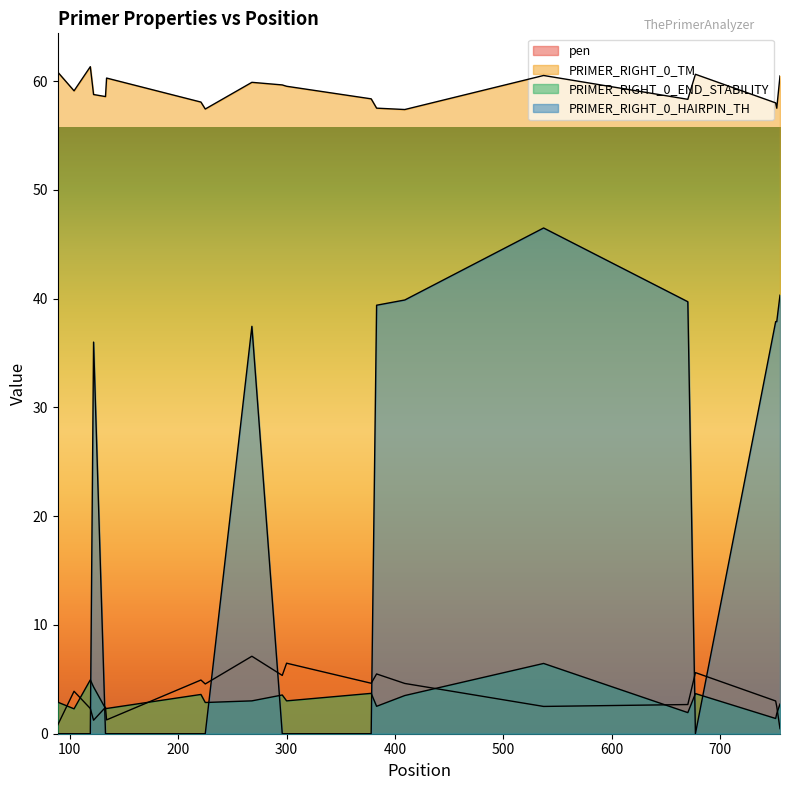

What is the difference between the pen values at 89 and 268?

6.3